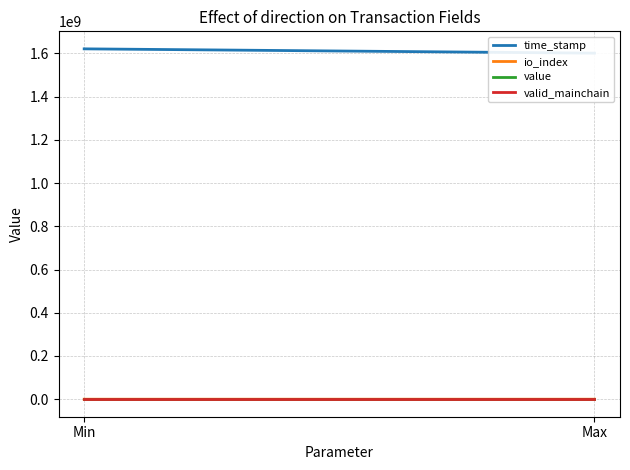

Reading left to right, what are all the values shown in this chart?

time_stamp: 1620757760.5	1600833674.5
io_index: 1610.5	4.5
value: 0.1	0.1
valid_mainchain: 1.0	1.0